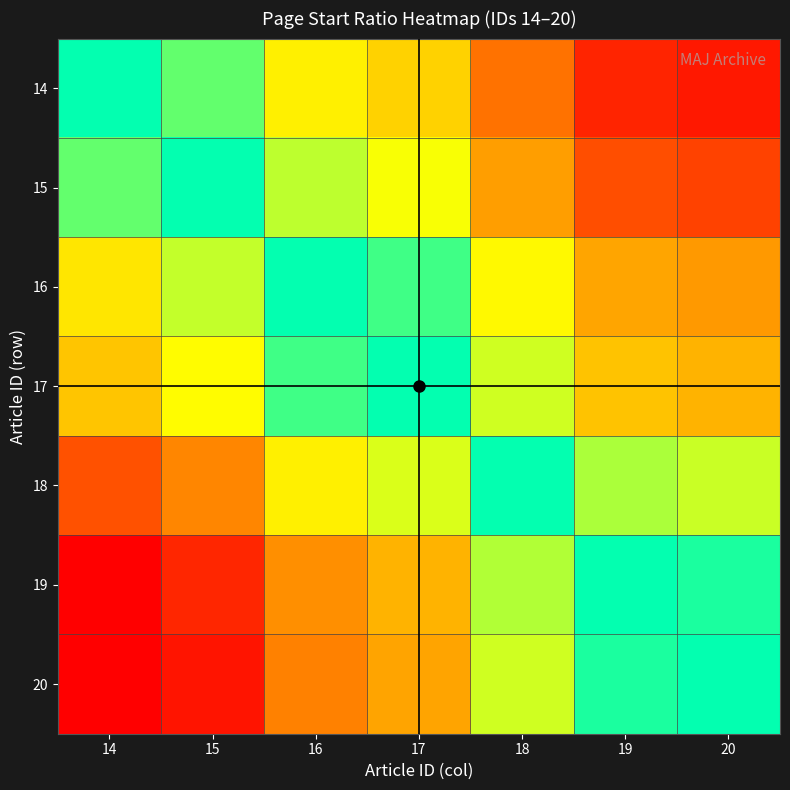

Reading left to right, list all the values displayed in this chart.

14: 14=1.0	15=1.0	16=0.9	17=0.9	18=0.9	19=0.9	20=0.9
15: 14=1.0	15=1.0	16=1.0	17=1.0	18=0.9	19=0.9	20=0.9
16: 14=1.1	15=1.0	16=1.0	17=1.0	18=0.9	19=0.9	20=0.9
17: 14=1.1	15=1.1	16=1.0	17=1.0	18=1.0	19=0.9	20=0.9
18: 14=1.1	15=1.1	16=1.1	17=1.0	18=1.0	19=1.0	20=1.0
19: 14=1.2	15=1.1	16=1.1	17=1.1	18=1.0	19=1.0	20=1.0
20: 14=1.2	15=1.1	16=1.1	17=1.1	18=1.0	19=1.0	20=1.0